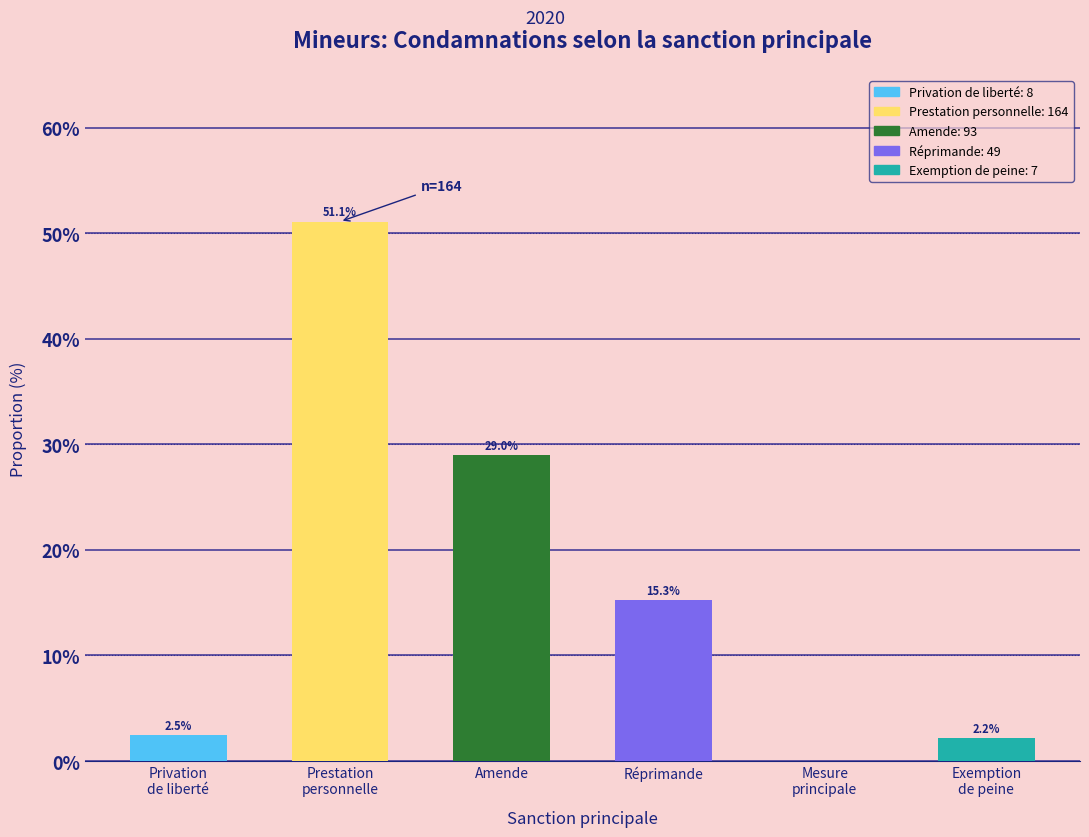

Read the value at Amende.

29.0